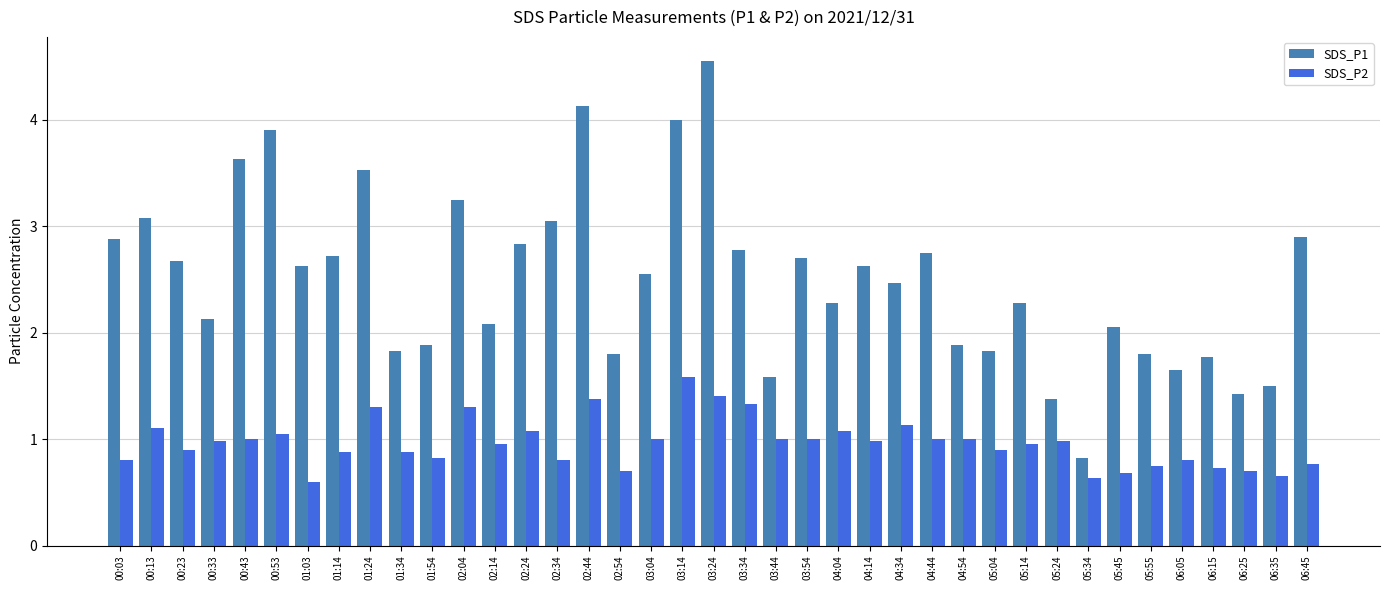

Which series has the largest range (max minus min)?

SDS_P1